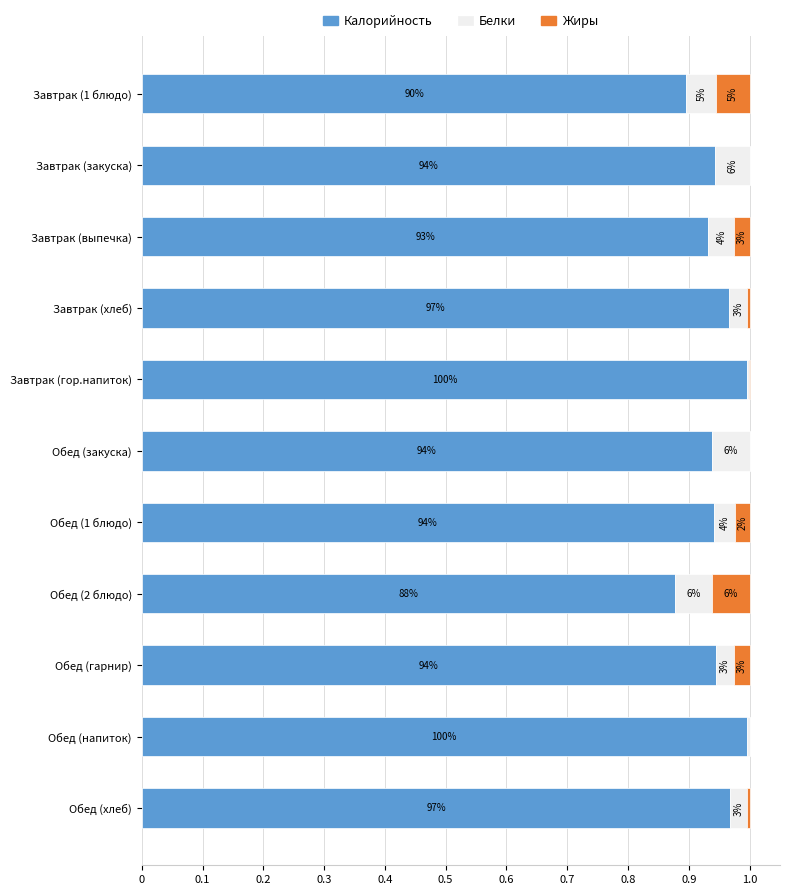

Rank the series by their maximum value, from highest to lowest.

Калорийность, Белки, Жиры